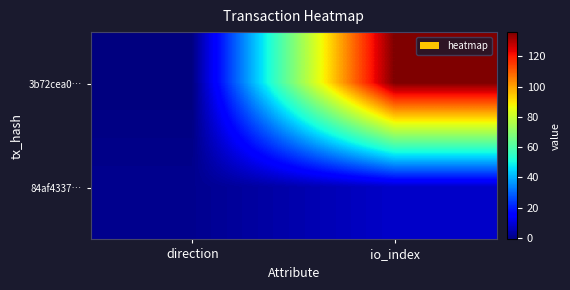

Reading right to left, transcribe all the data shown in this chart.

3b72cea0…: io_index=136	direction=-1
84af4337…: io_index=8	direction=1